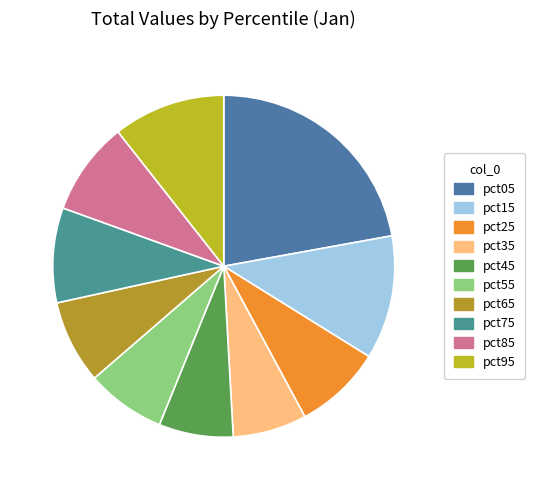

Count the number of slices in the pie.

10